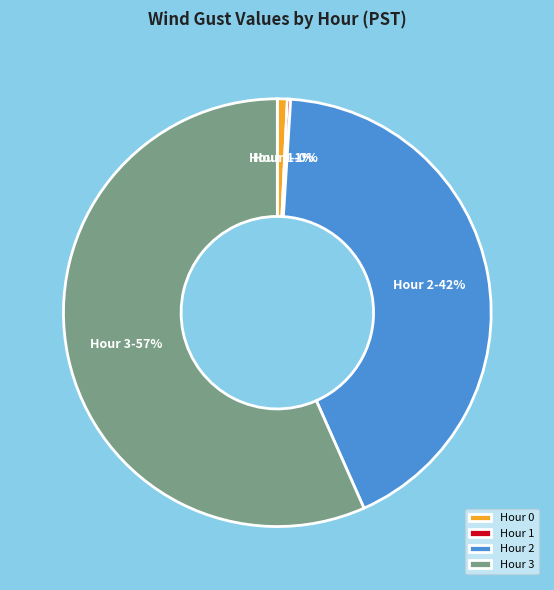

Combined, do Hour 0 and Hour 2 account for over 50%?

No